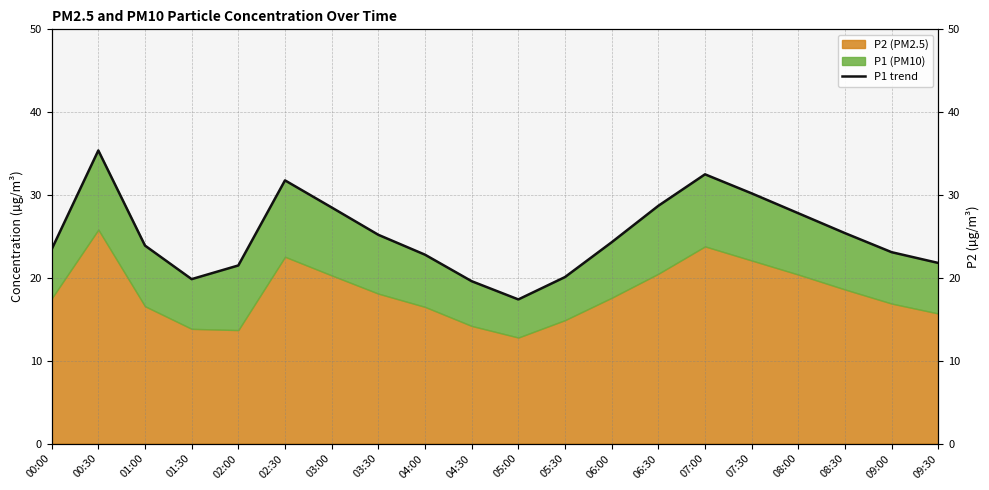

Between 02:30 and 06:00, which is larger?

02:30